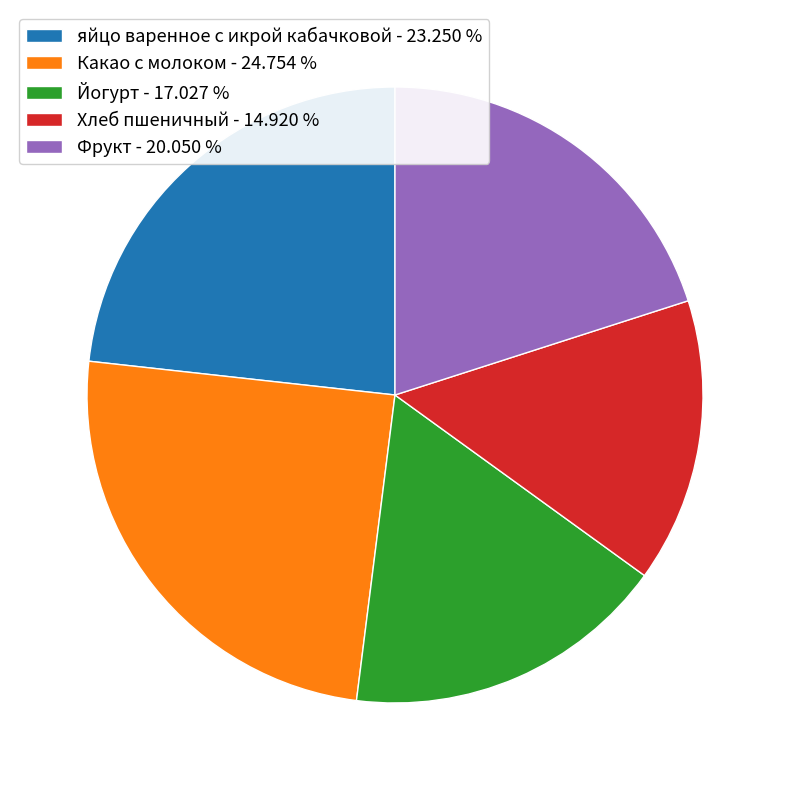

How many slices are in this pie chart?

5